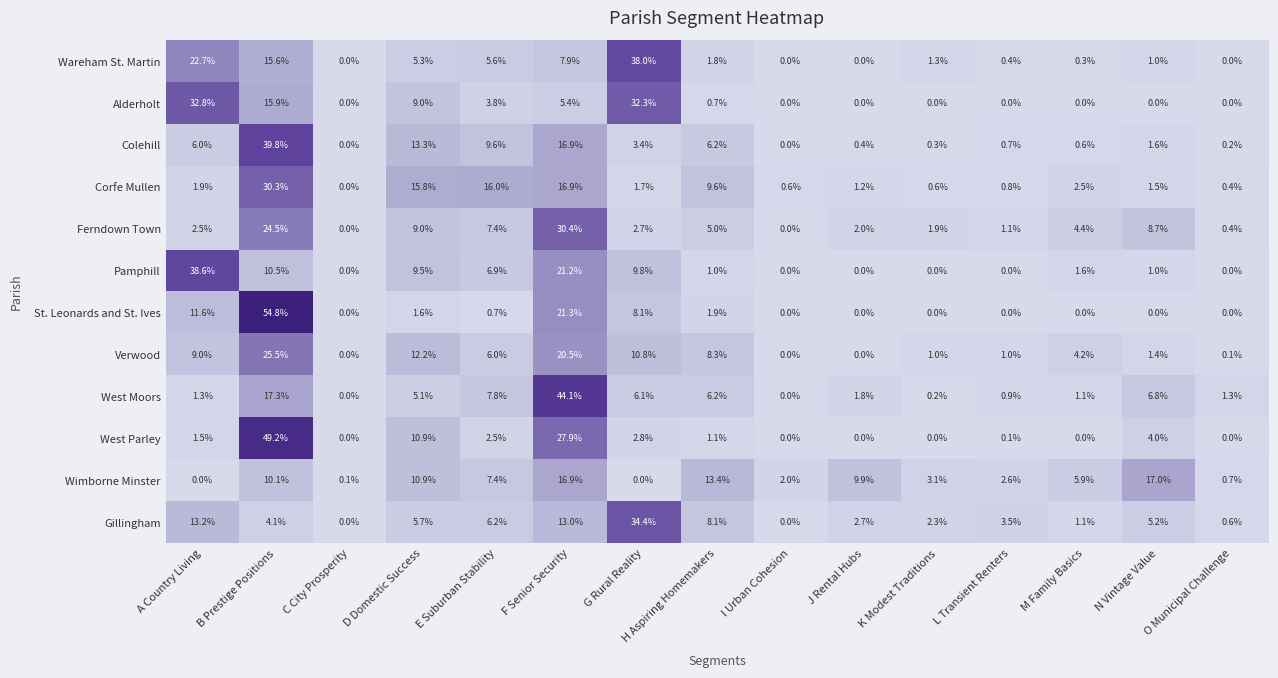

At how many categories does at least one series exceed 36?

4